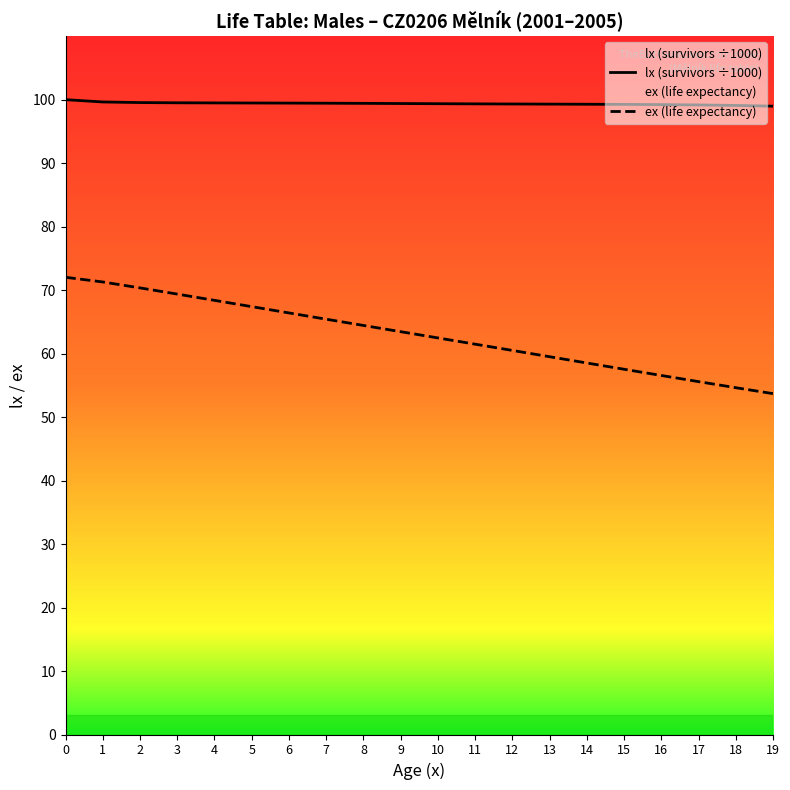

What is the sum of the lx (survivors ÷1000) values at 17 and 13?

198.5